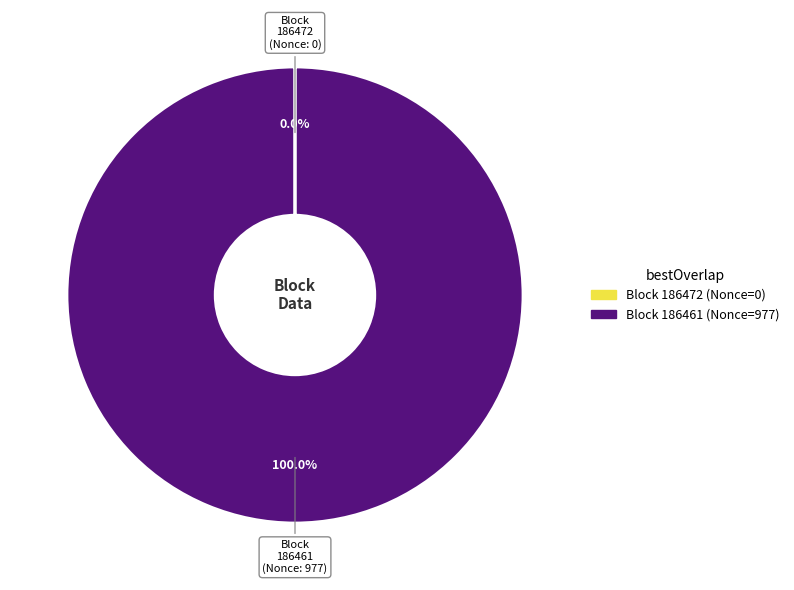

Which slice is the largest?

186461